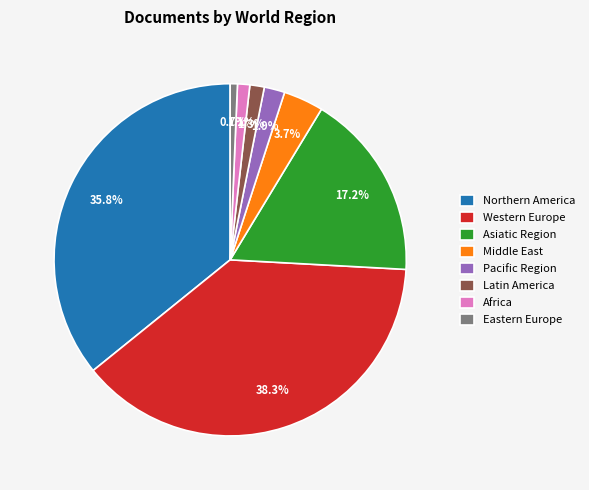

Combined, what portion of the pie is Northern America and Western Europe?

74.1%